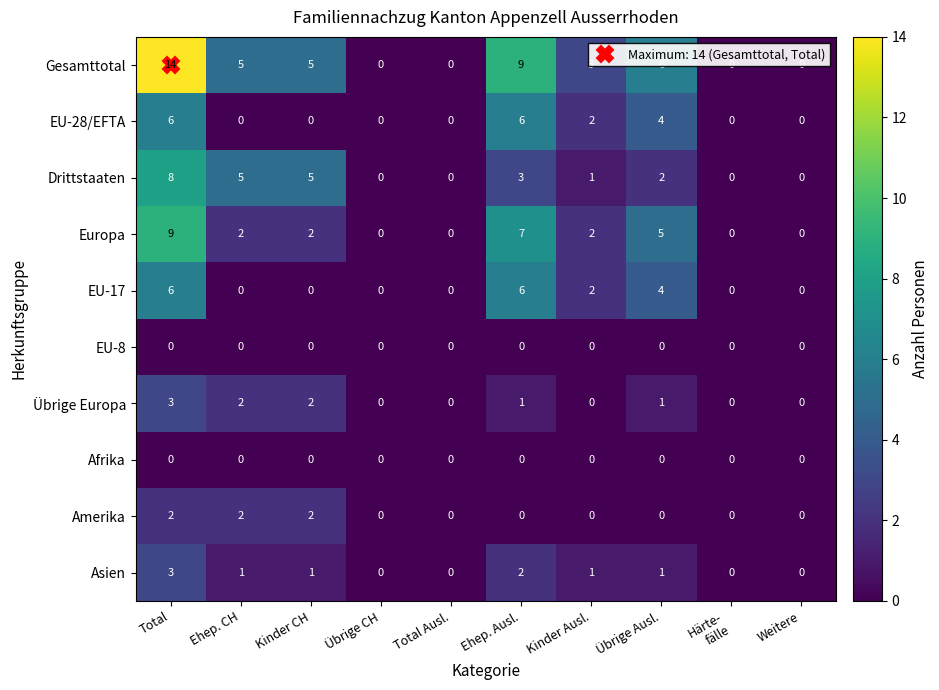

What is the difference between the maximum and minimum values in the Asien series?

3